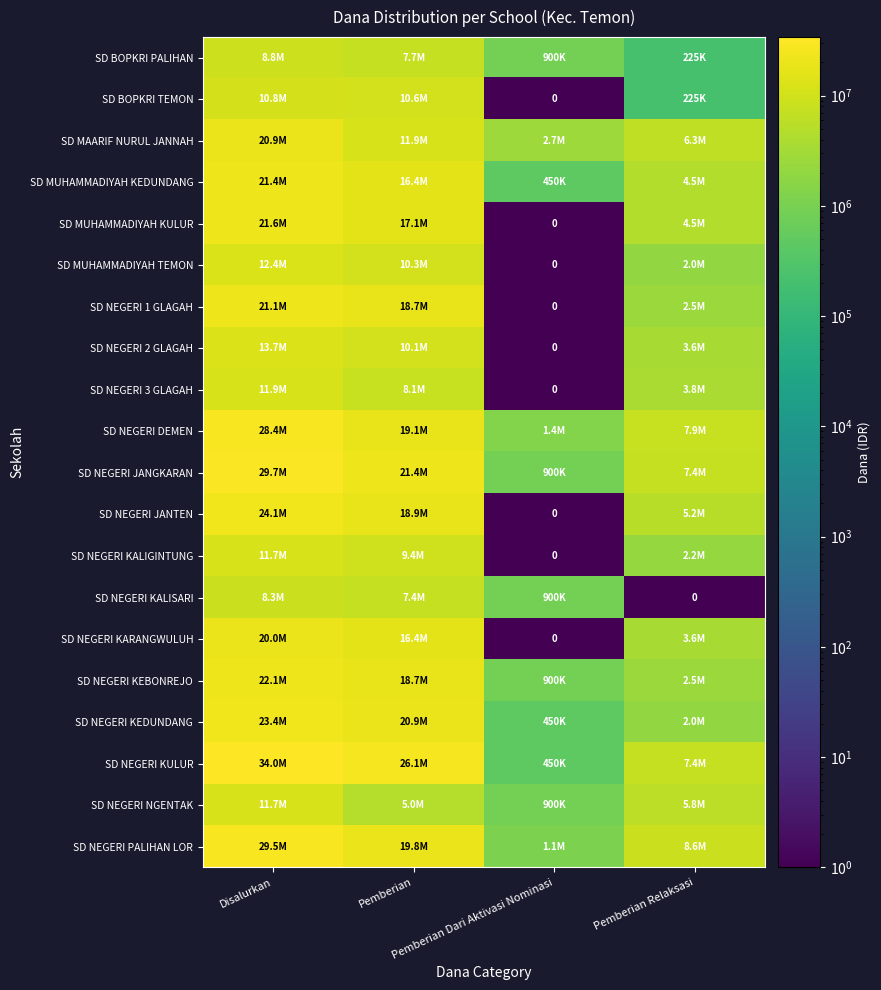

What is the average value of the SD NEGERI DEMEN series?

14175000